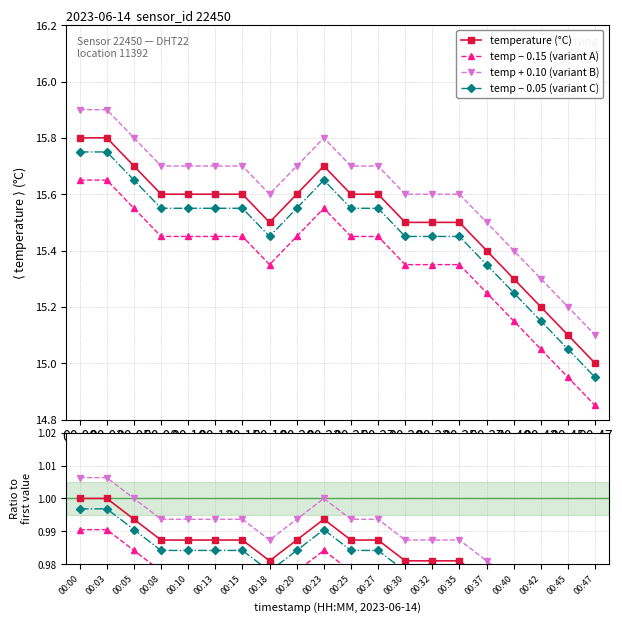

What value does the data have at 00:35?

15.5